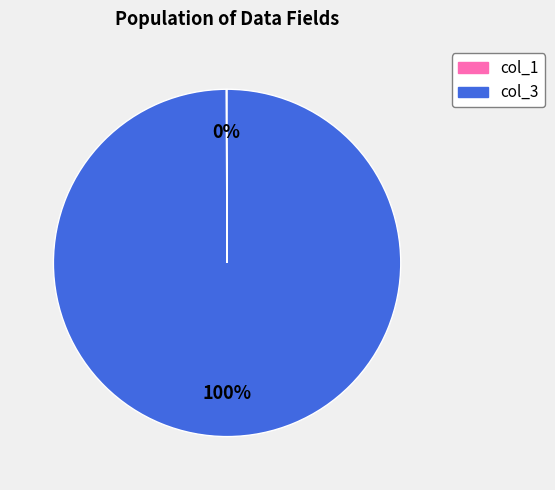

Does any single category account for the majority?

Yes